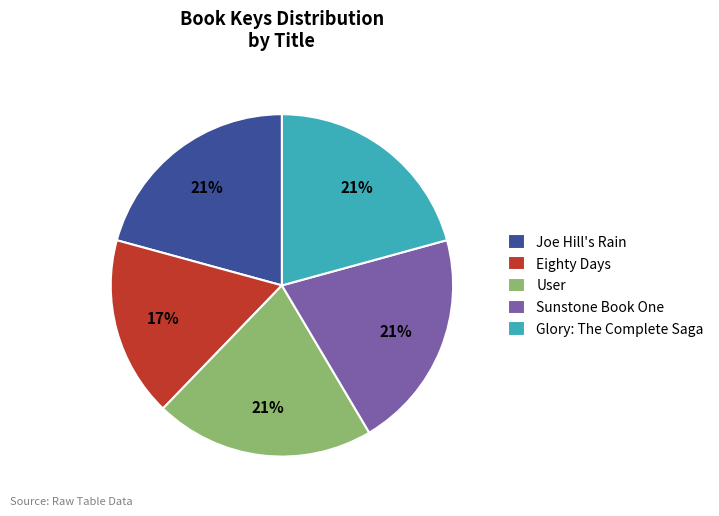

What is the ratio of the value at Sunstone Book One to the value at Glory: The Complete Saga?

1.0